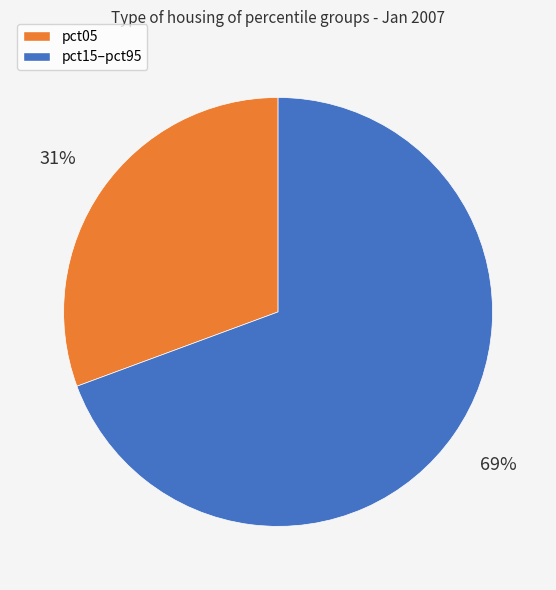

Does any single category account for the majority?

Yes